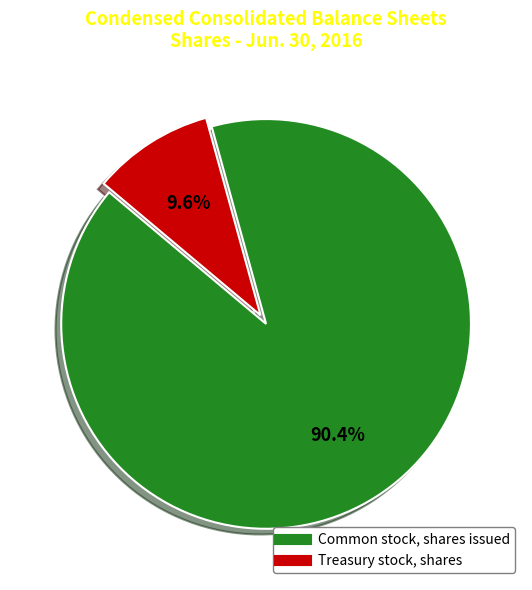

How many segments does this pie chart have?

2